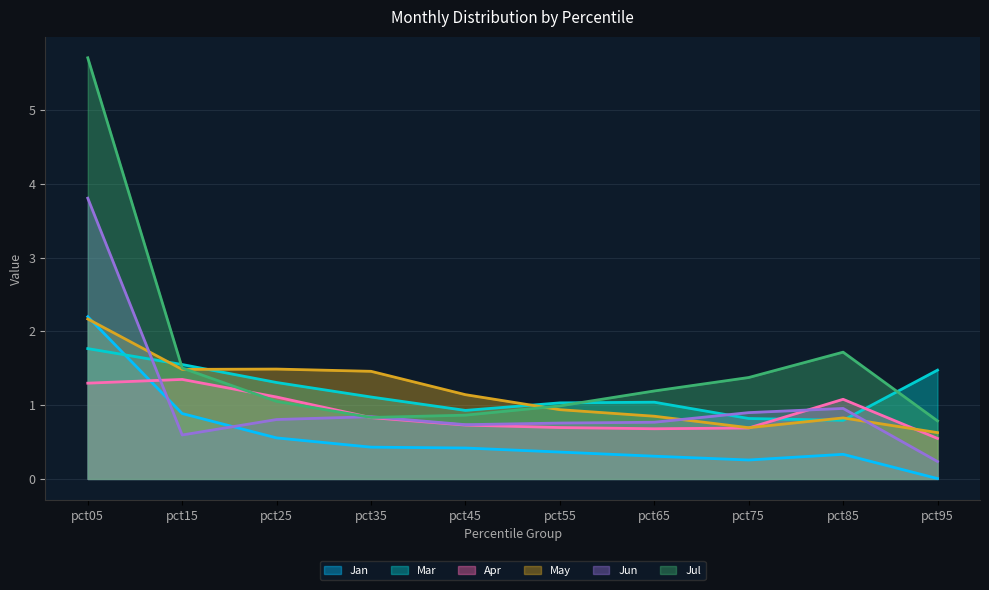

What is the difference between the highest and lowest values at pct95?

1.5